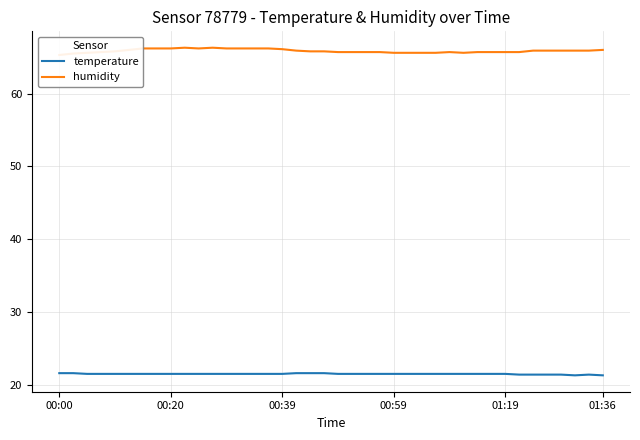

Where is humidity nearest to the value 65?

00:00